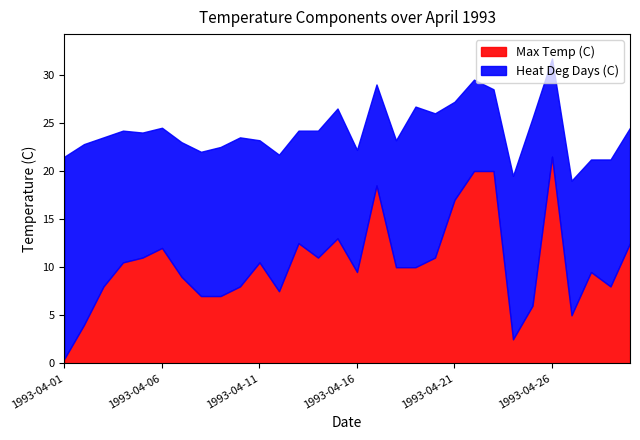

At how many categories does at least one series exceed 17?

7